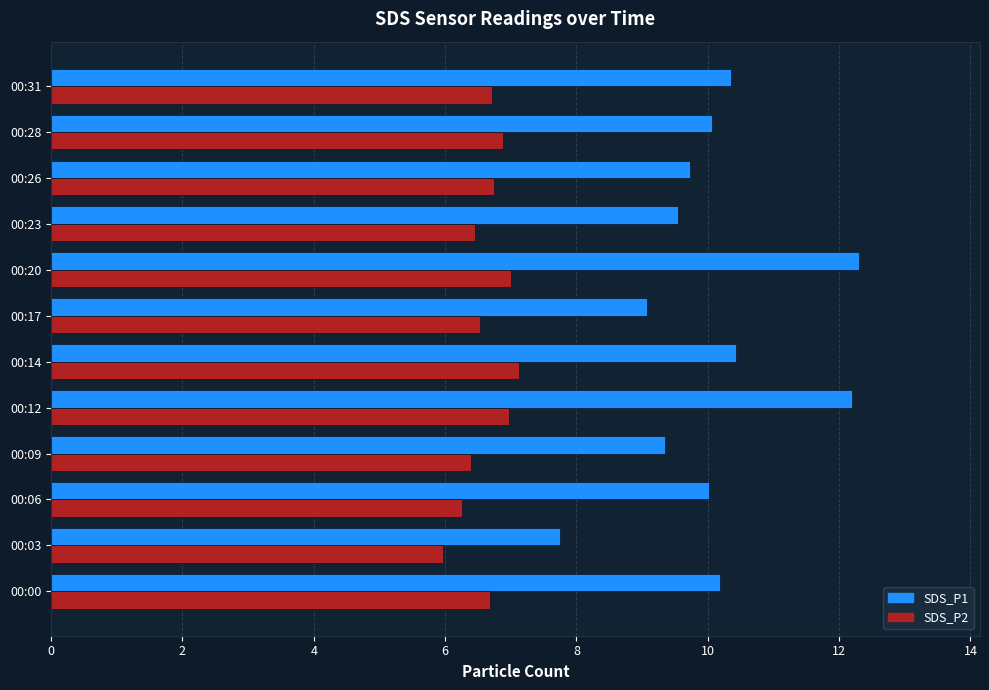

What is the difference between the highest and lowest values at 00:00?

3.5